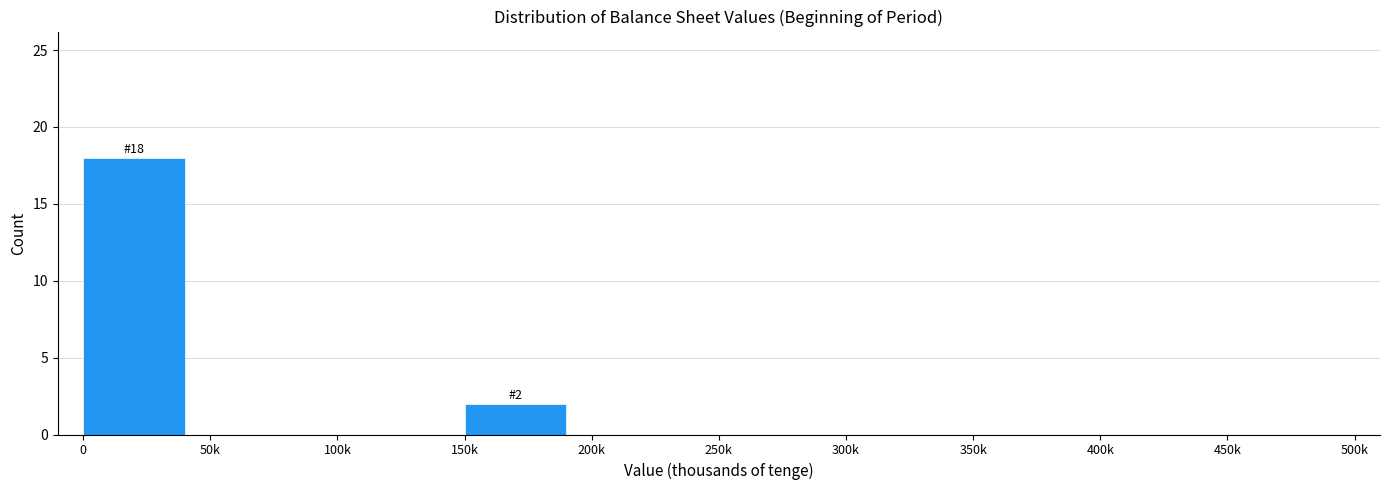

Reading left to right, extract all data points from this chart.

0=18	50k=0	100k=0	150k=2	200k=0	250k=0	300k=0	350k=0	400k=0	450k=0